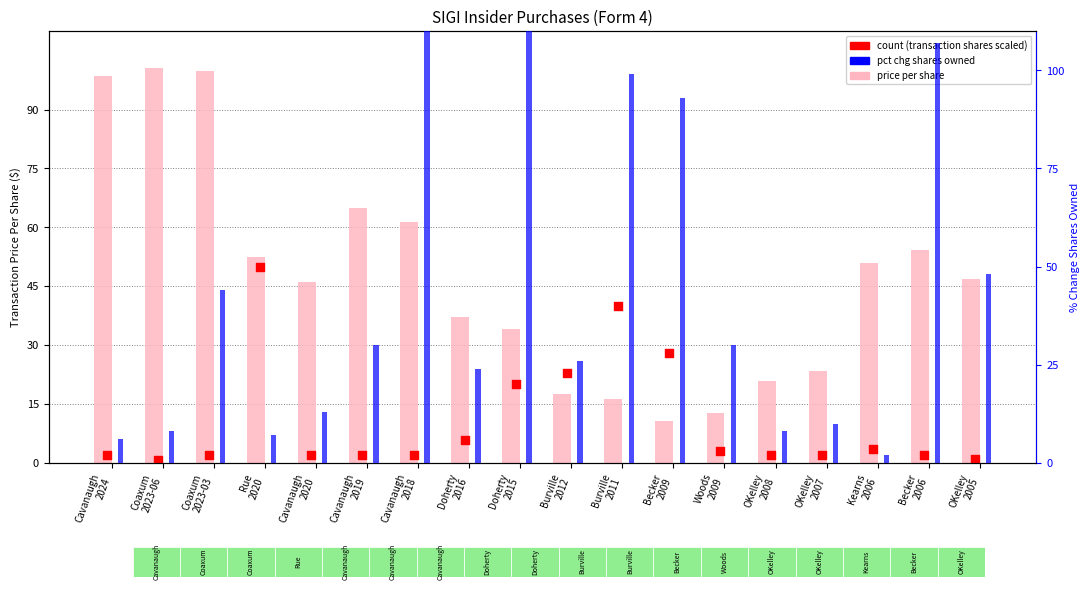

Which series contains the highest Y value?

pct chg shares owned